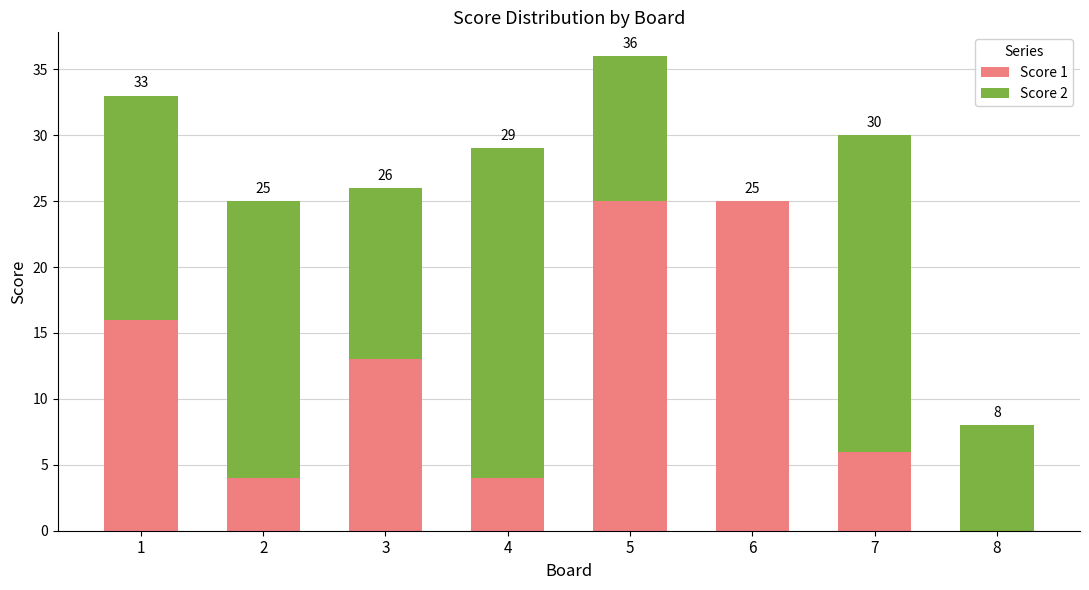

At 7, list the series in order from smallest to largest.

Score 1, Score 2